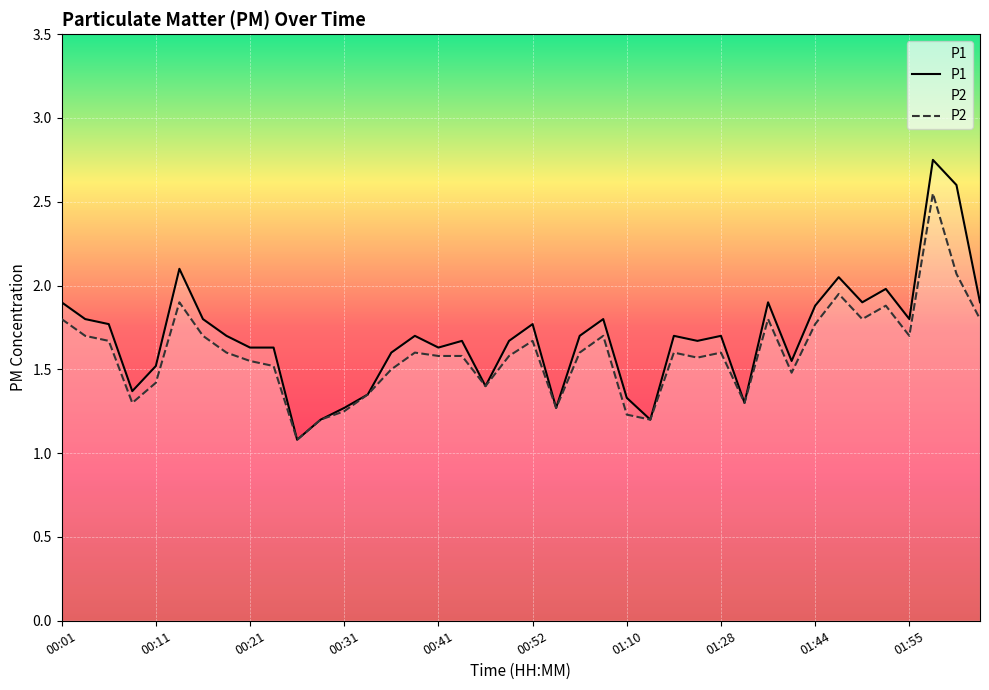

At which label is P2 closest to 1?

00:26